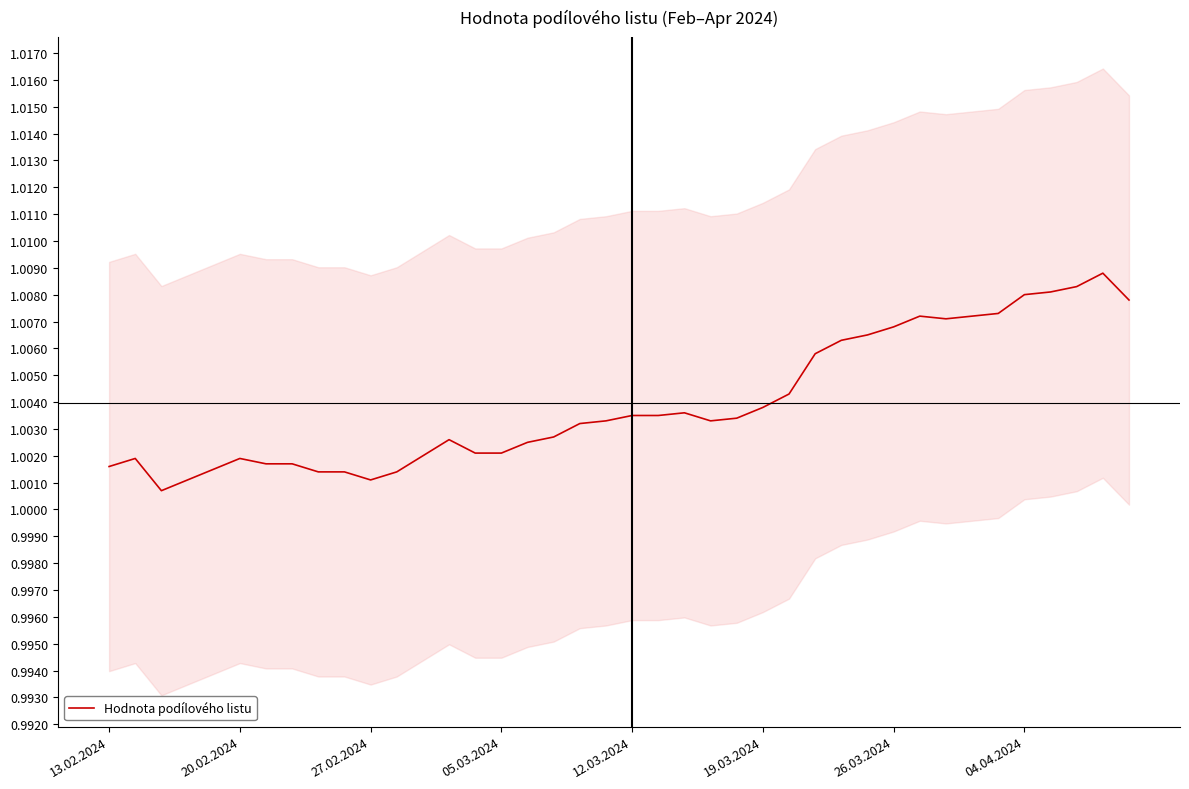

What is the smallest value displayed?

1.0